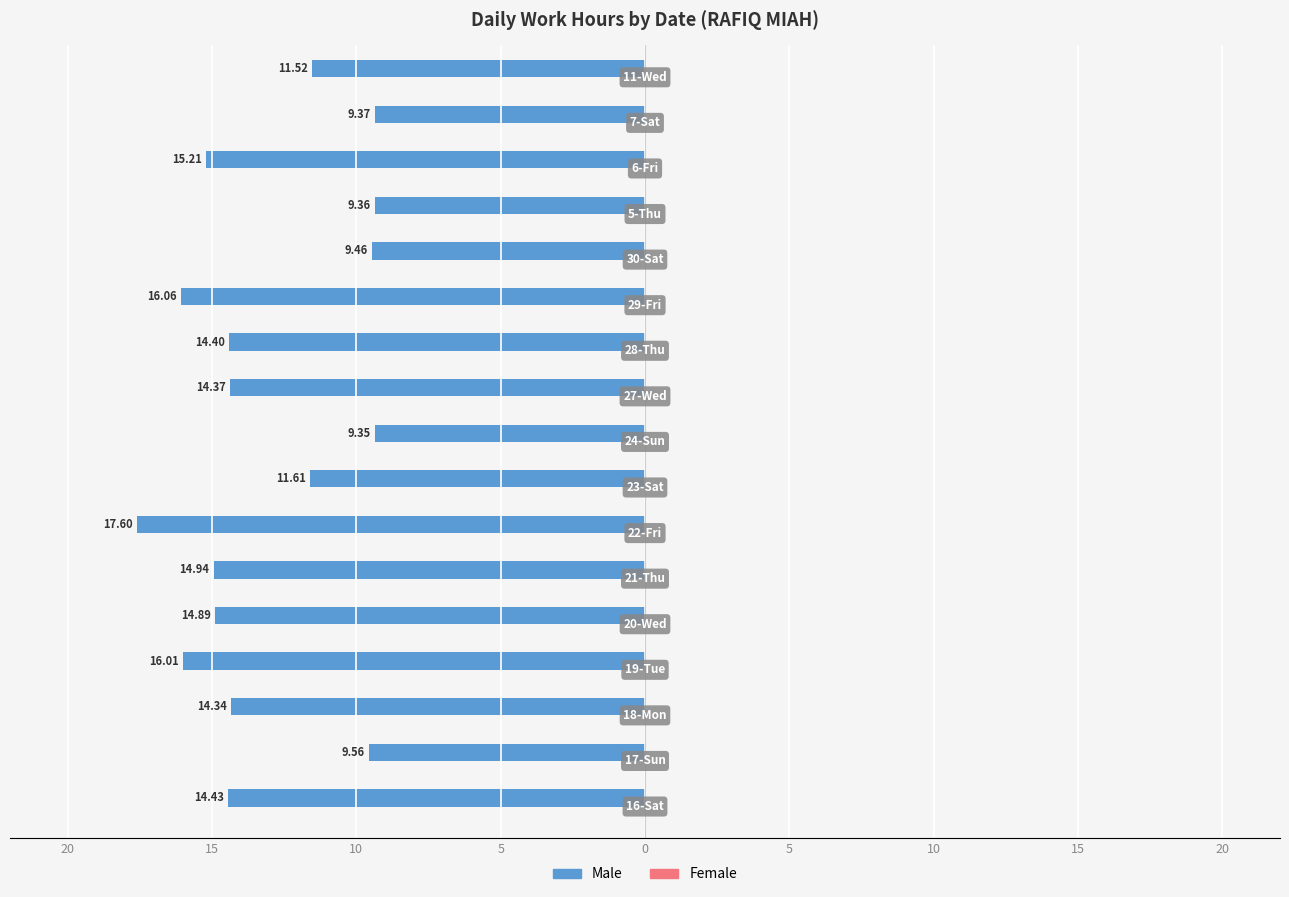

Are the bars horizontal?

Yes